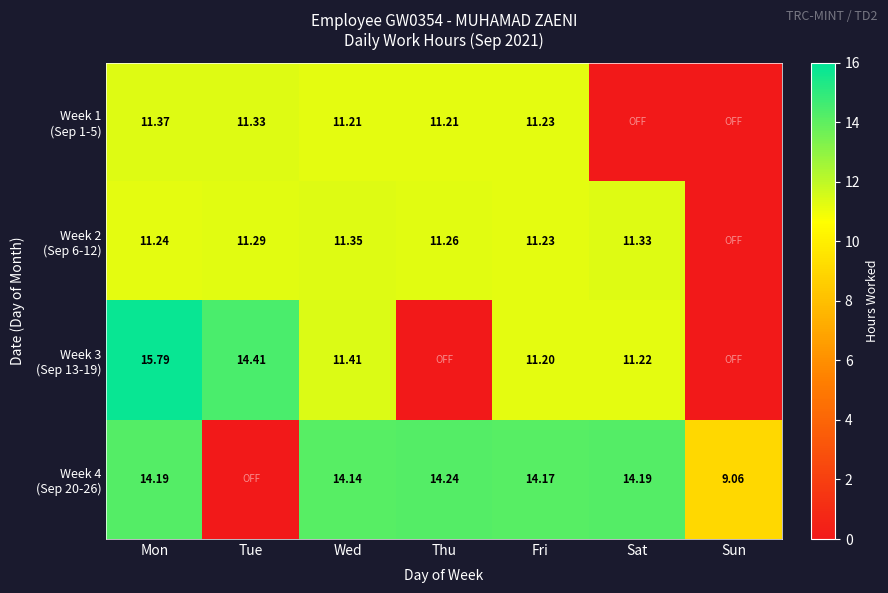

At which label is Week 3 (Sep 13-19) closest to 7?

Fri